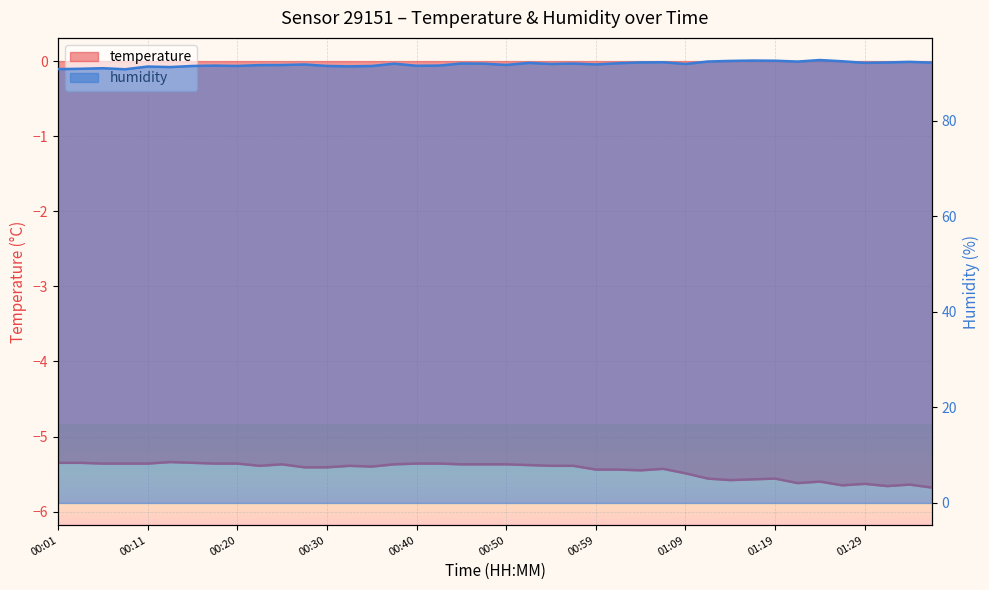

Between 01:14 and 01:17, which series saw the biggest shift?

humidity